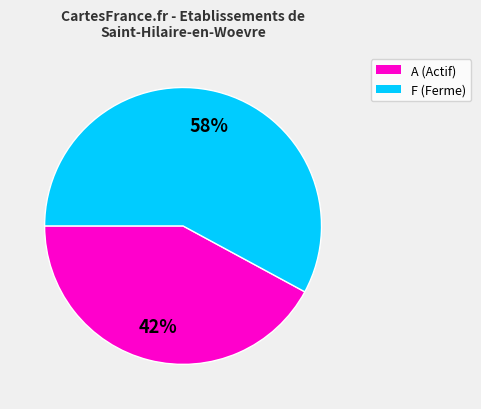

The A (Actif) slice represents 42% of the pie. True or false?

True